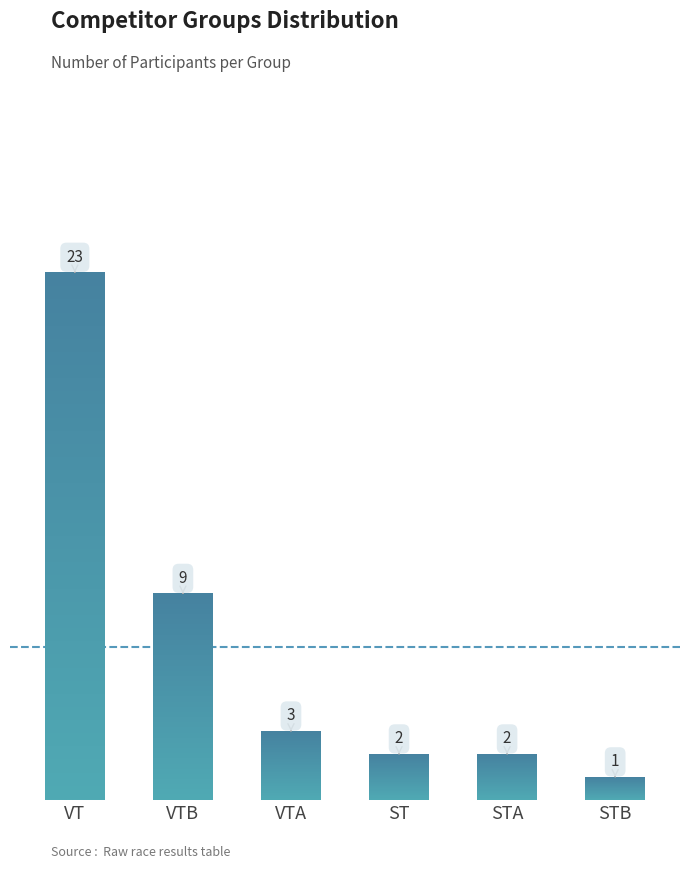

Is it true that the value at ST is 2?

False